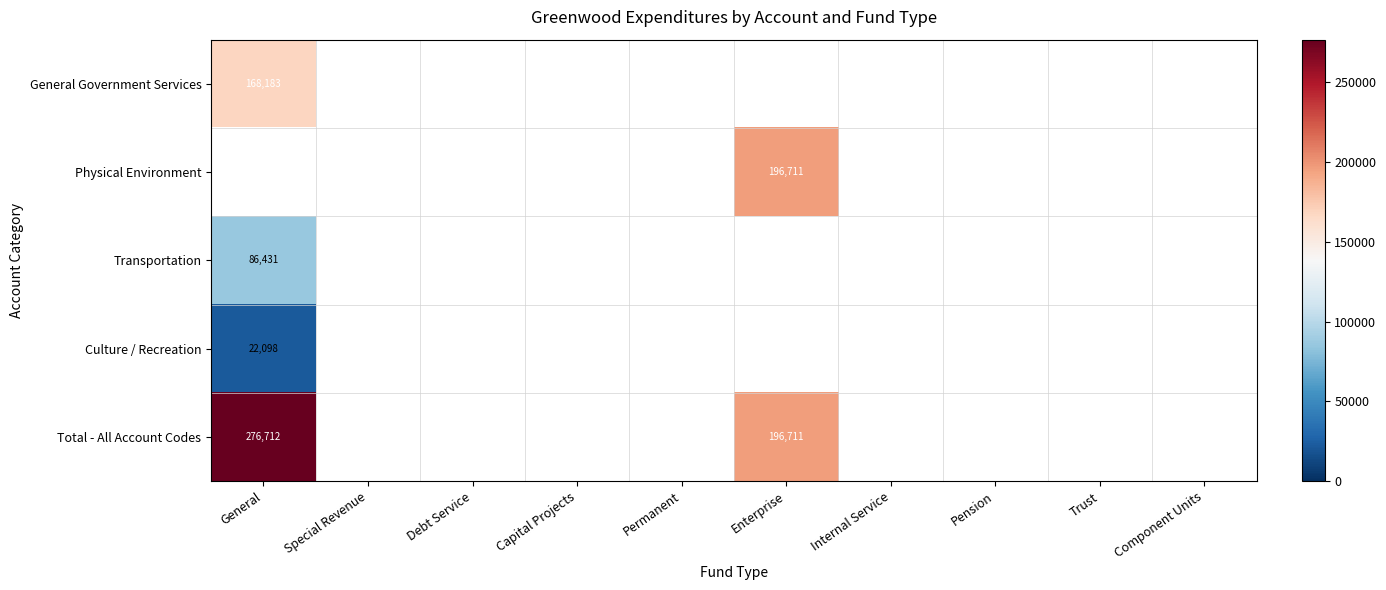

Is it true that Transportation equals 23301 at General?

False